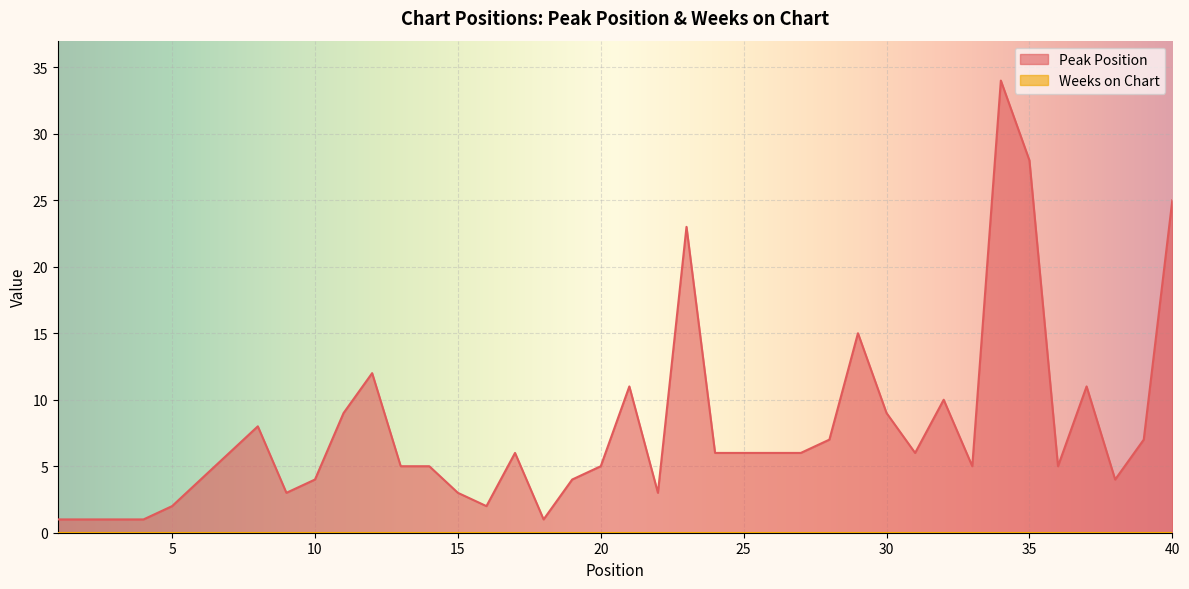

How many distinct data groups are displayed?

2